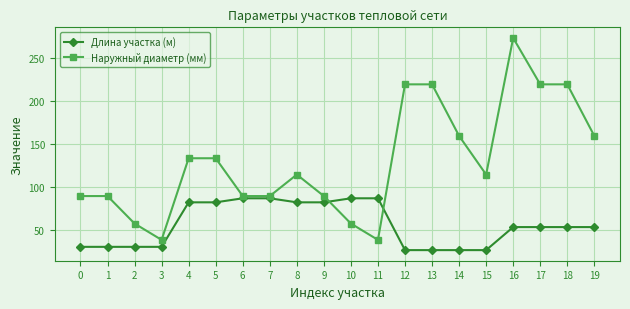

True or false: Длина участка (м) and Наружный диаметр (мм) intersect in this chart.

True